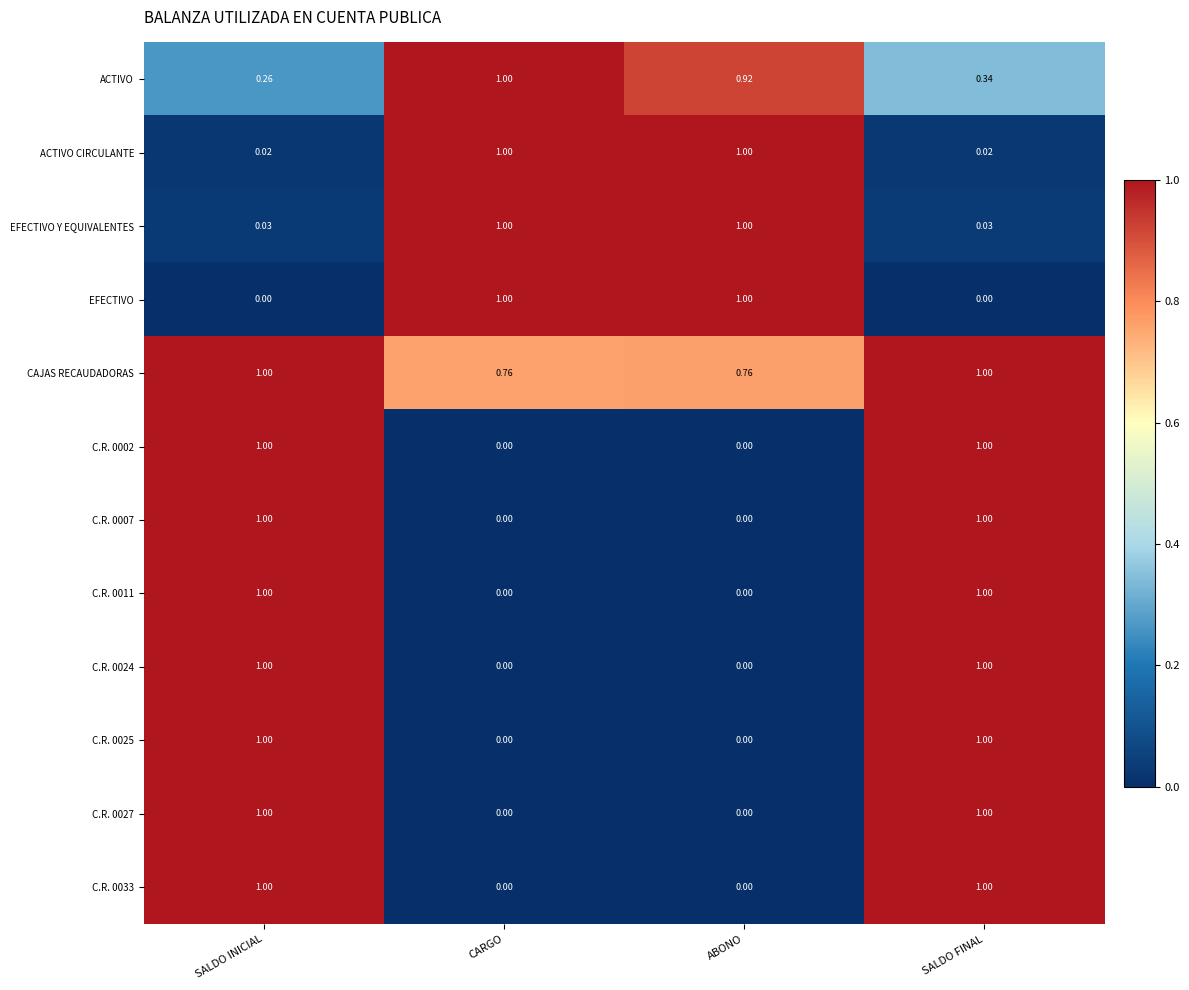

Which series has the largest total across all categories?

CAJAS RECAUDADORAS